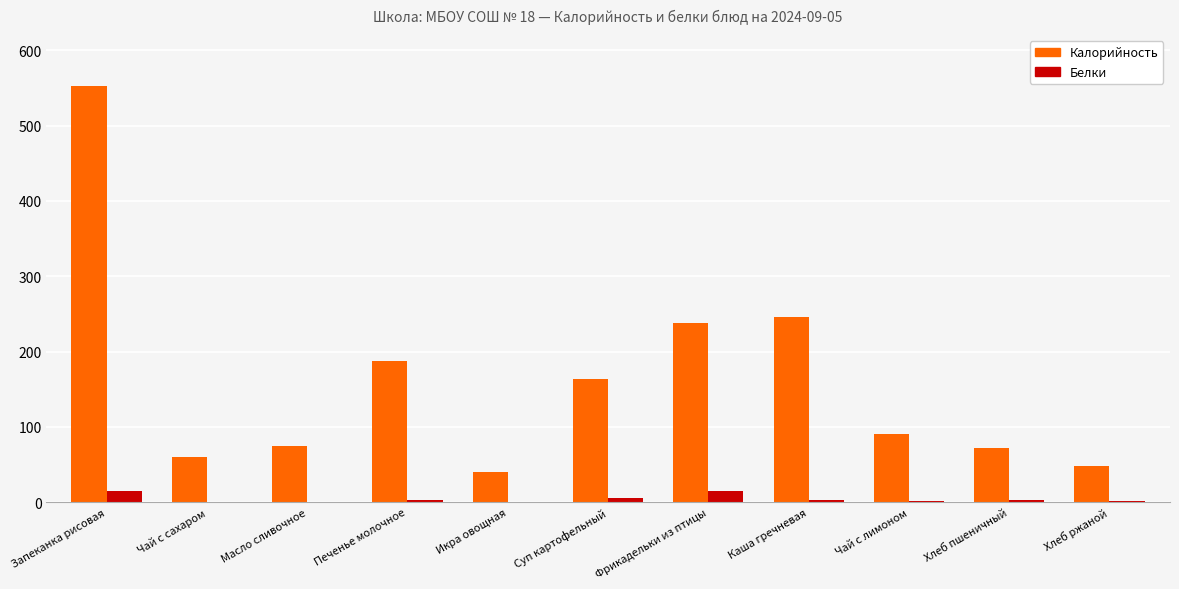

What is the sum of all Калорийность values?

1773.1